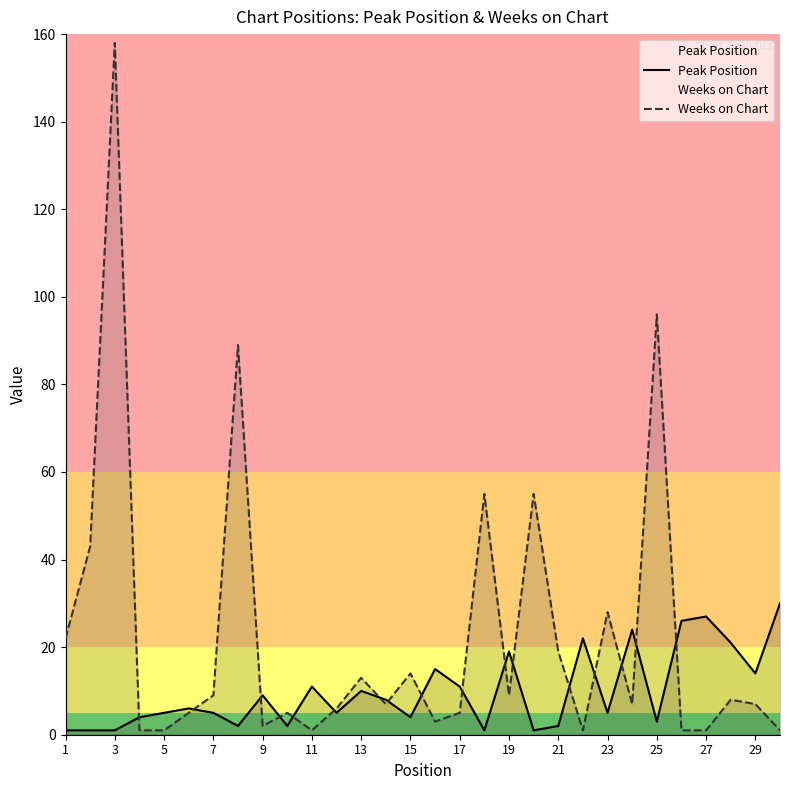

Which series has the largest range (max minus min)?

Weeks on Chart